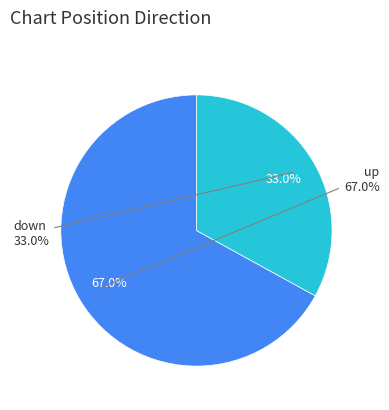

What is the change in value from up to down?

-34